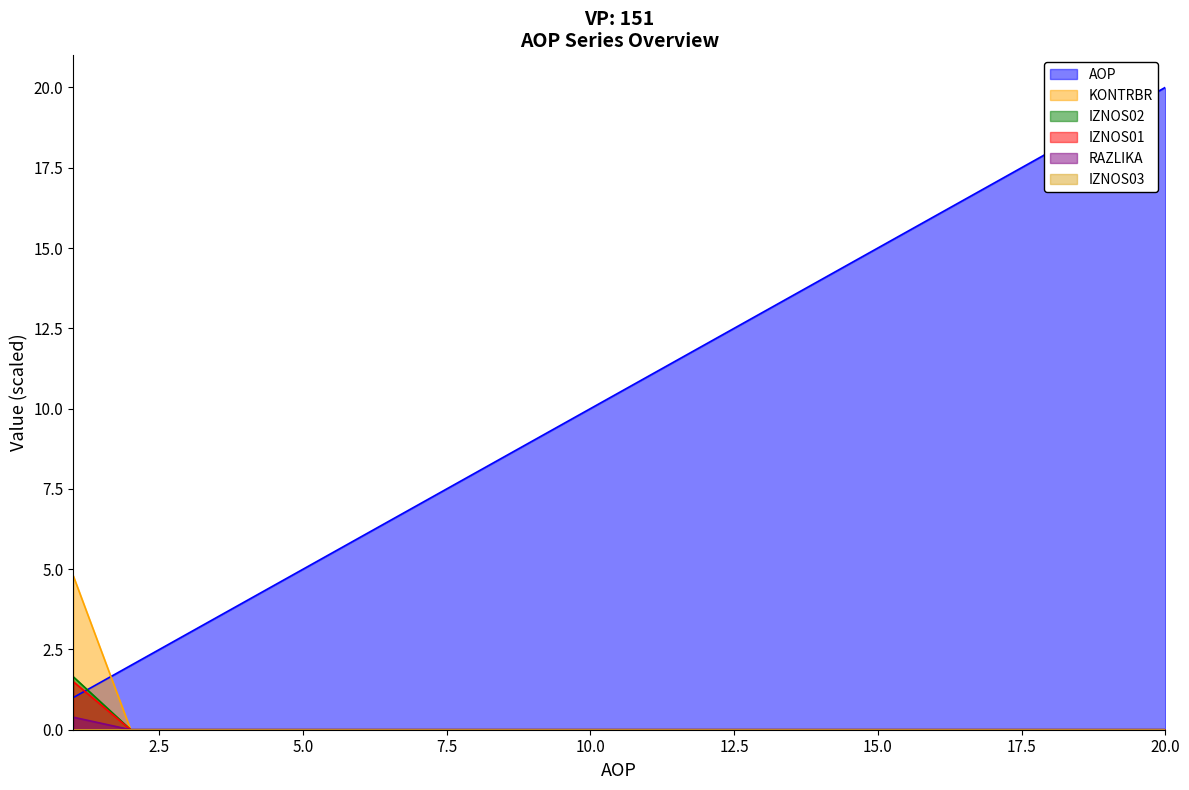

Between 8 and 15, which series saw the biggest shift?

AOP